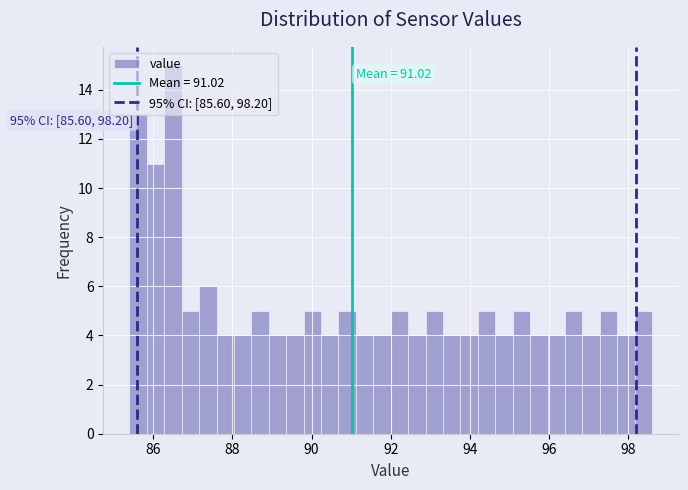

Read against the x-axis, roughly where is the centre of the tallest bar?

86.6